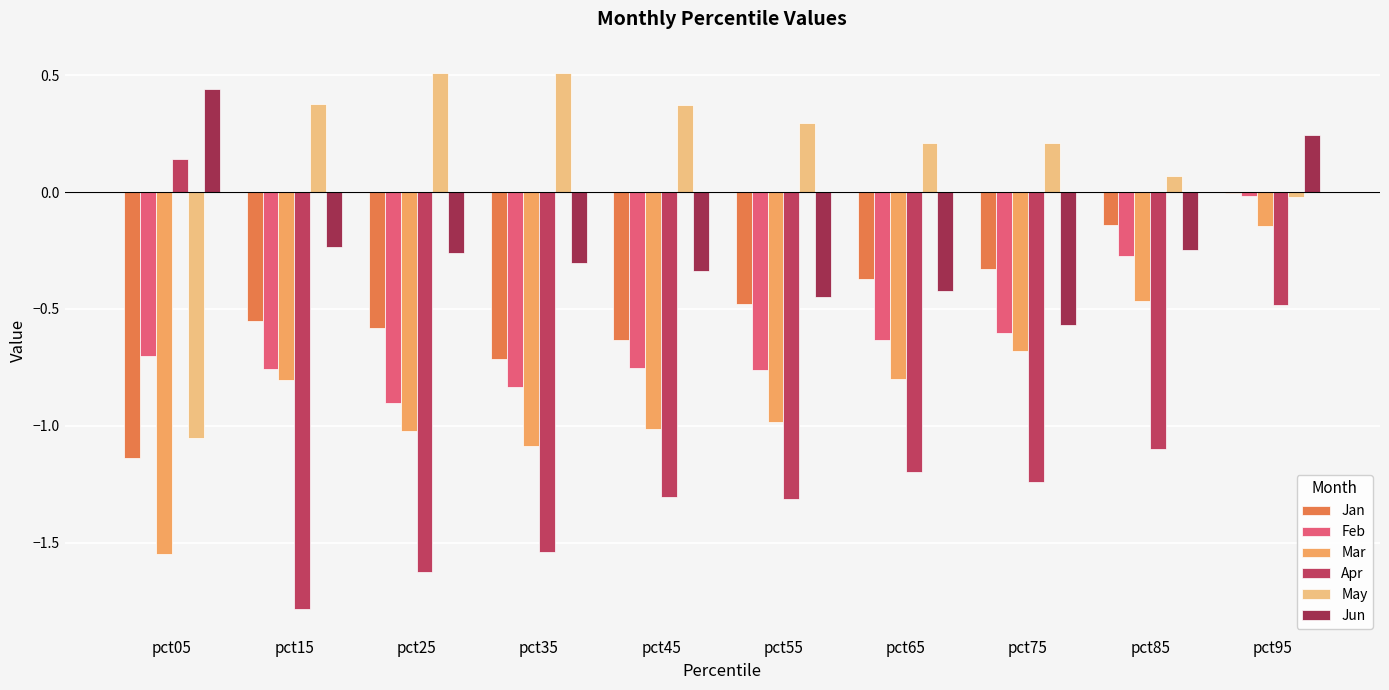

What is the spread (max minus min) of values at pct25?

2.1